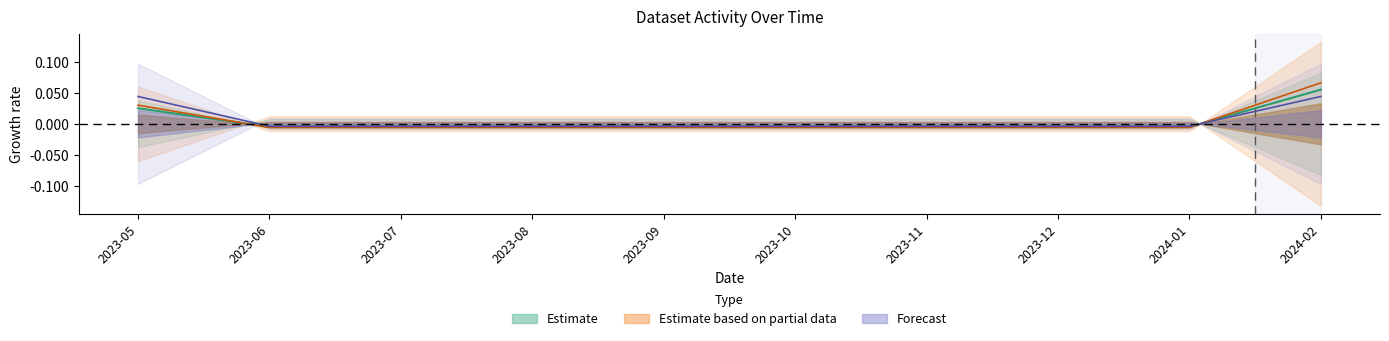

What position from the right is 2023-09?

6